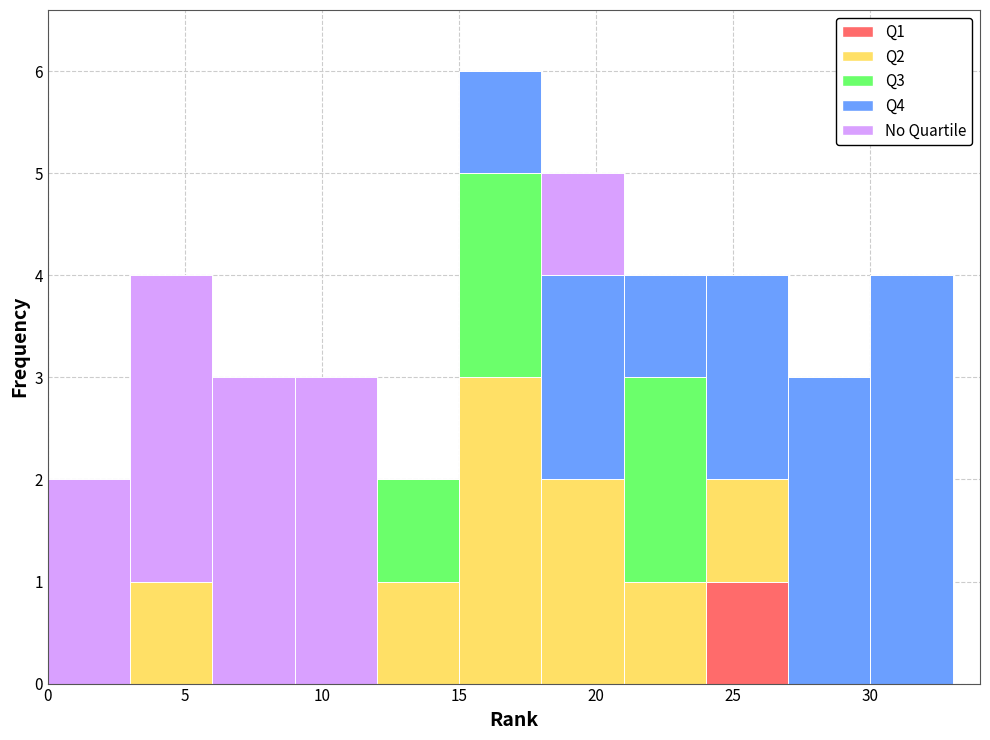

Reading left to right, list every stacked bar in this chart as the range it spans on the x-axis followed by its total height. The values are not printed on the chart, so give them approximately, as read against the axis.

0 to 3: 2
3 to 6: 4
6 to 9: 3
9 to 12: 3
12 to 15: 2
15 to 18: 6
18 to 21: 5
21 to 24: 4
24 to 27: 4
27 to 30: 3
30 to 33: 4